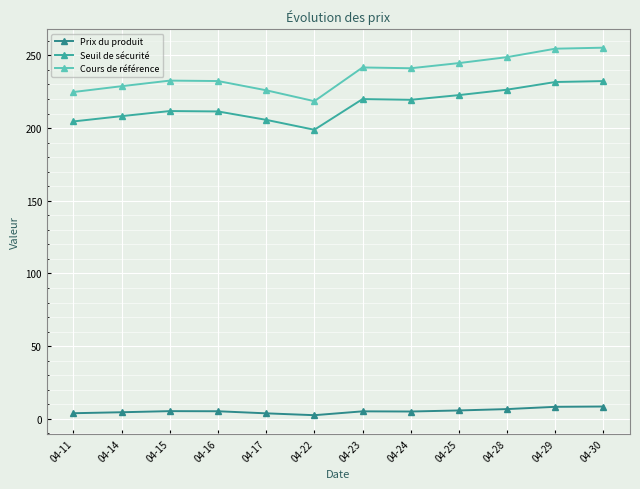

At which label does Seuil de sécurité first exceed 219?

04-23